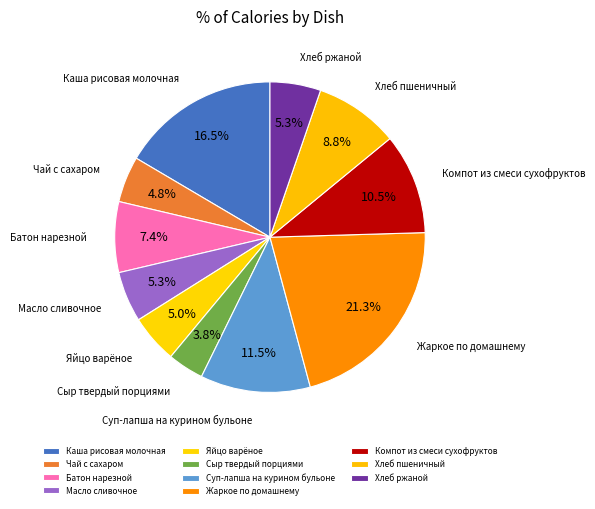

How many slices are in this pie chart?

11